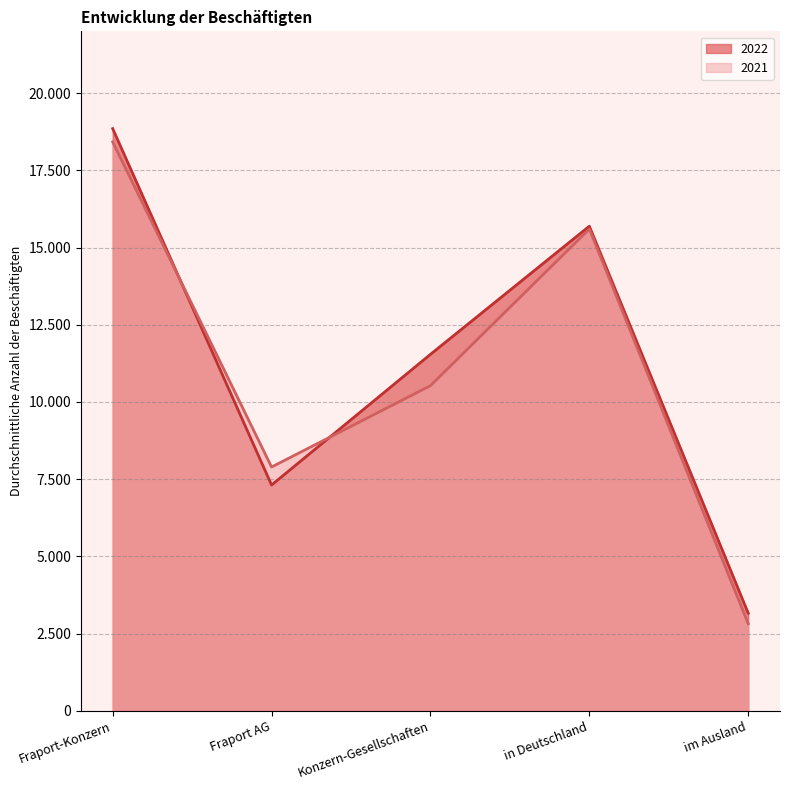

The 2021 series shows 10526 at Konzern-Gesellschaften. True or false?

True